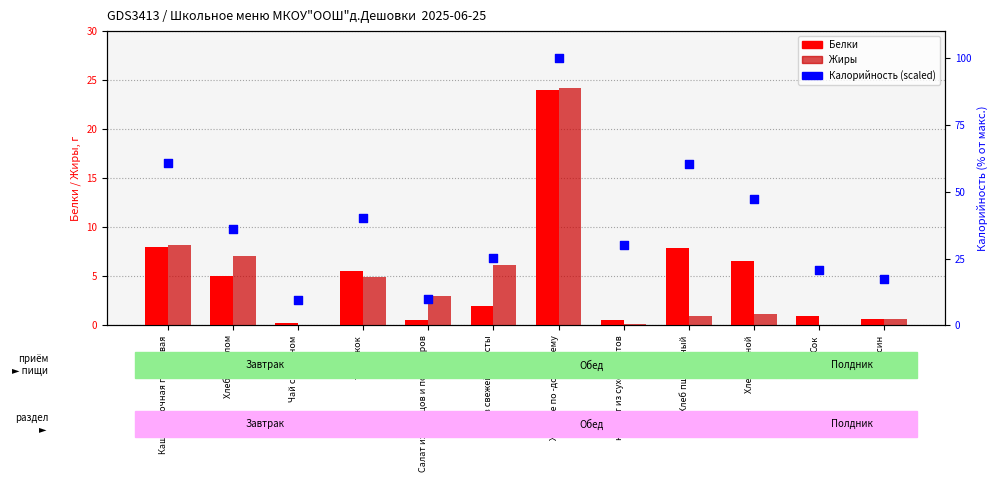

What is the total value across all series at Чай с лимоном?

9.5